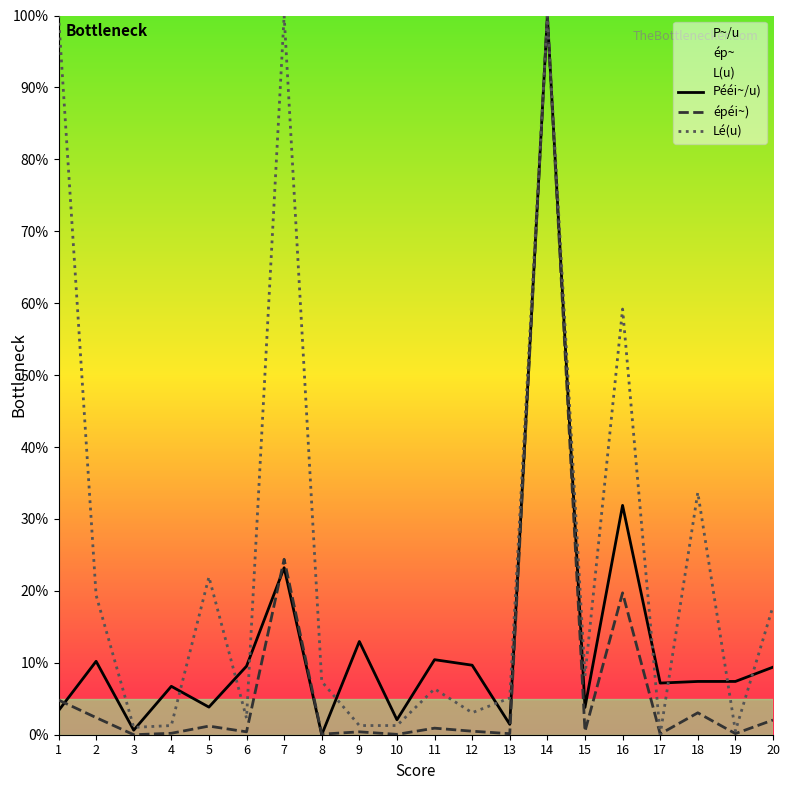

Rank the series by their average value, from lowest to highest.

épéi~), Pééi~/u), Lé(u)